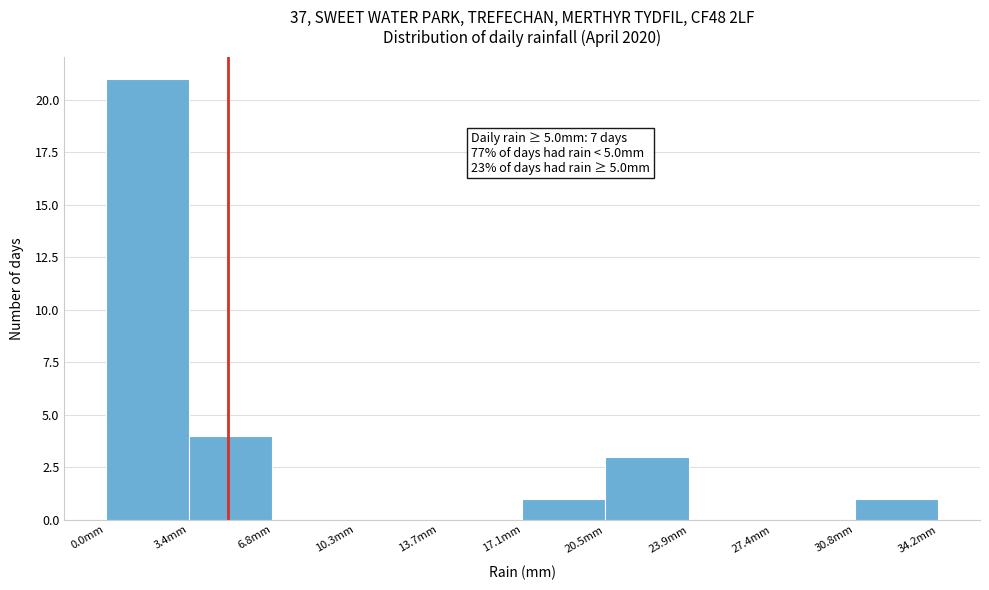

Over which range of the x-axis is the bar tallest?

0.0 to 3.5